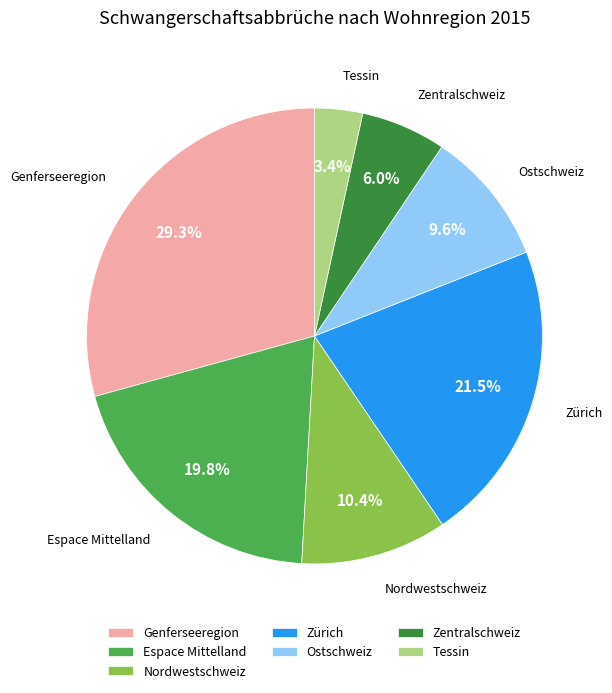

True or false: Nordwestschweiz accounts for 1% of the total.

False